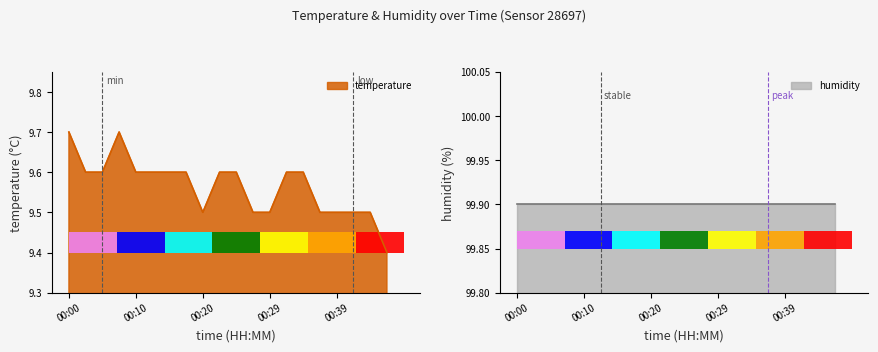

What is the sum of the values at 00:47 and 00:42?

18.9